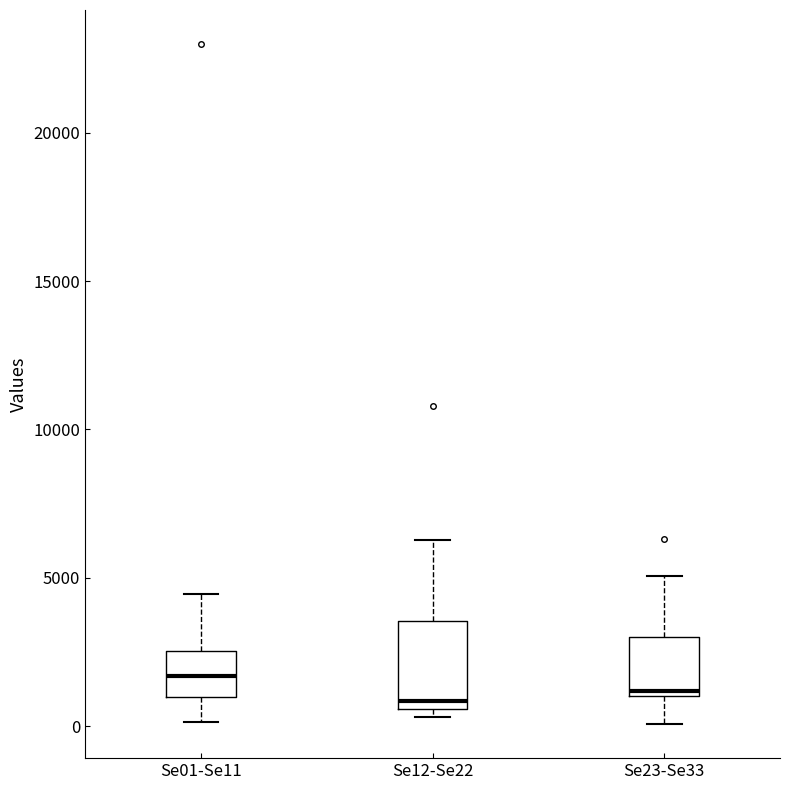

Which box is the tallest, from its lower edge to its upper edge?

Se12-Se22